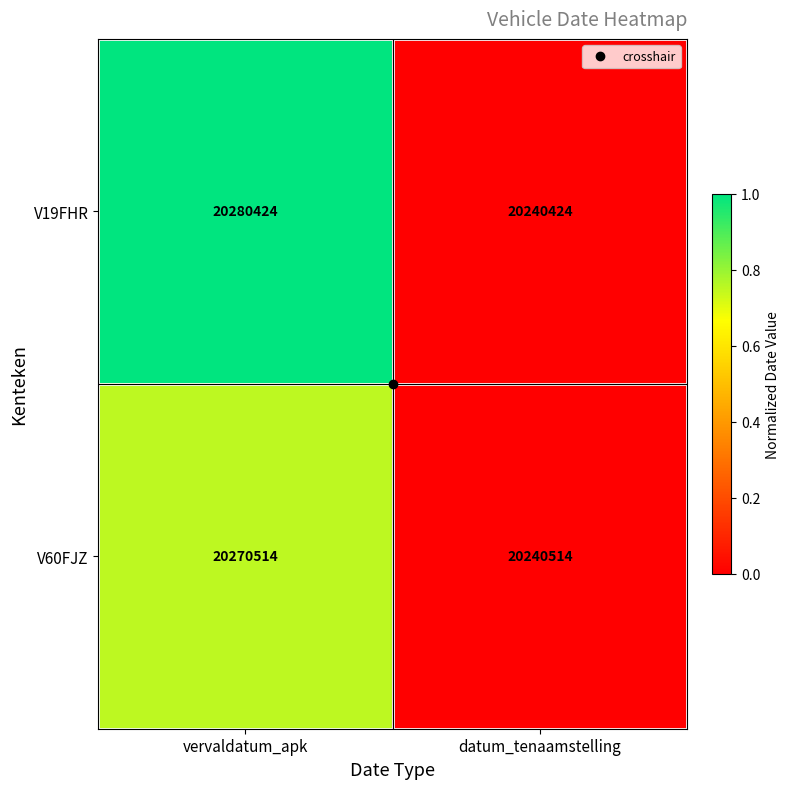

How many distinct data groups are displayed?

2